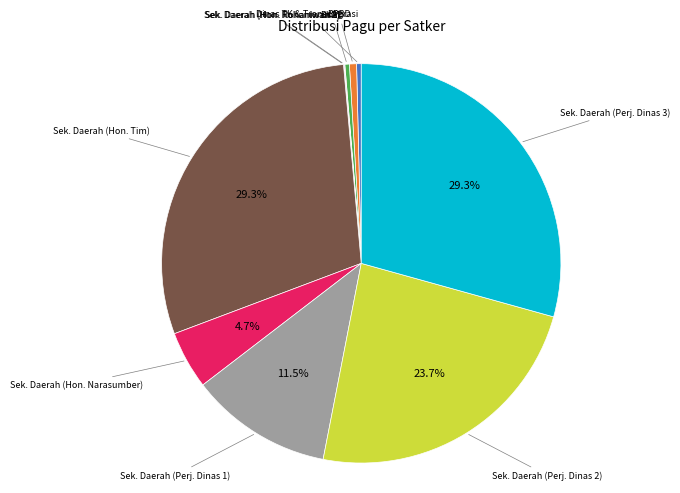

Is there any slice that represents more than half of the pie?

No